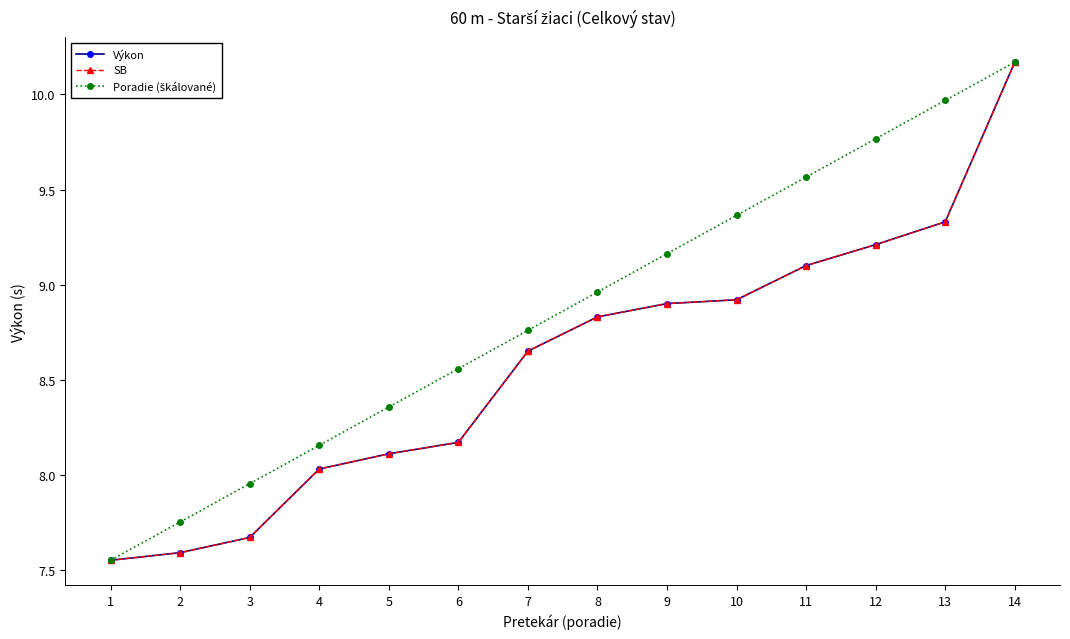

Which series has the largest range (max minus min)?

Výkon